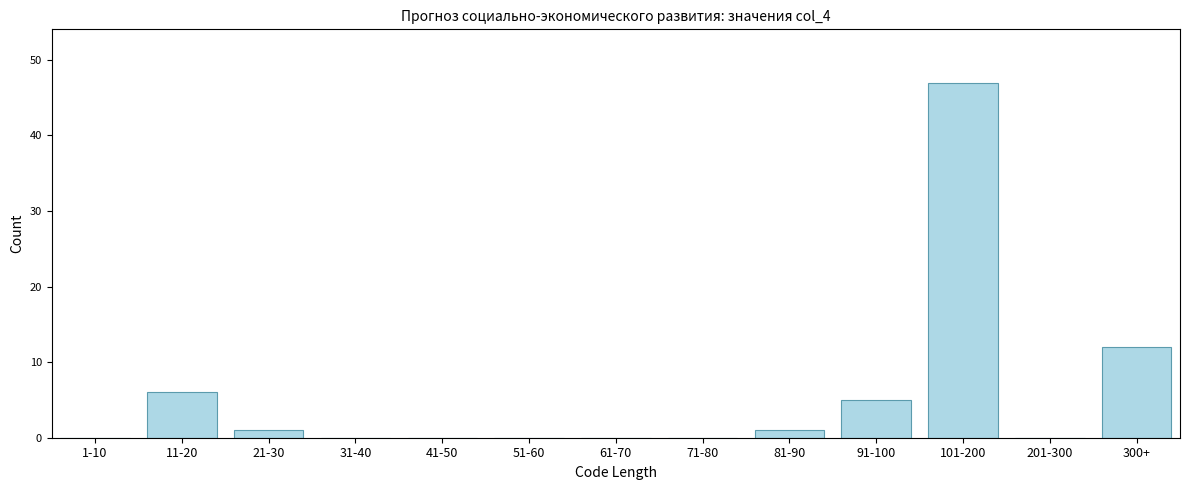

Reading left to right, list all the values displayed in this chart.

1-10=0	11-20=6	21-30=1	31-40=0	41-50=0	51-60=0	61-70=0	71-80=0	81-90=1	91-100=5	101-200=47	201-300=0	300+=12